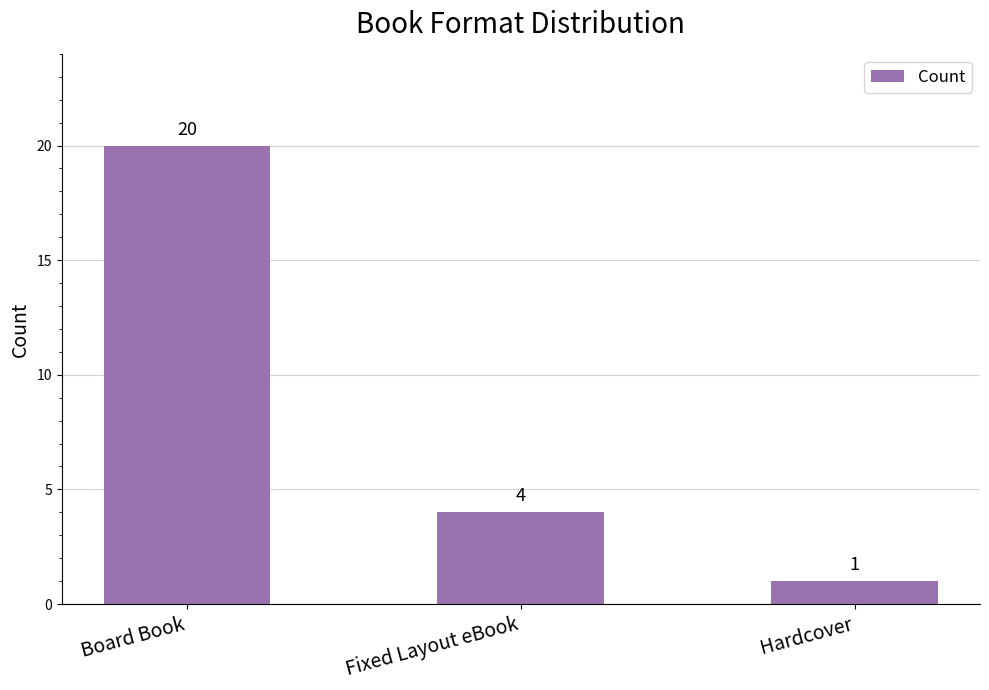

What is the label of the 2nd bar from the left?

Fixed Layout eBook